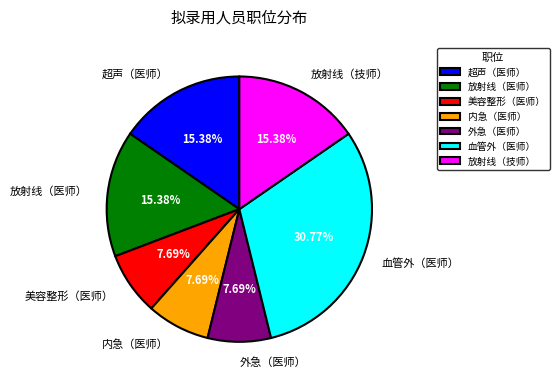

What is the total percentage of 外急（医师） and 放射线（医师）?

23.1%